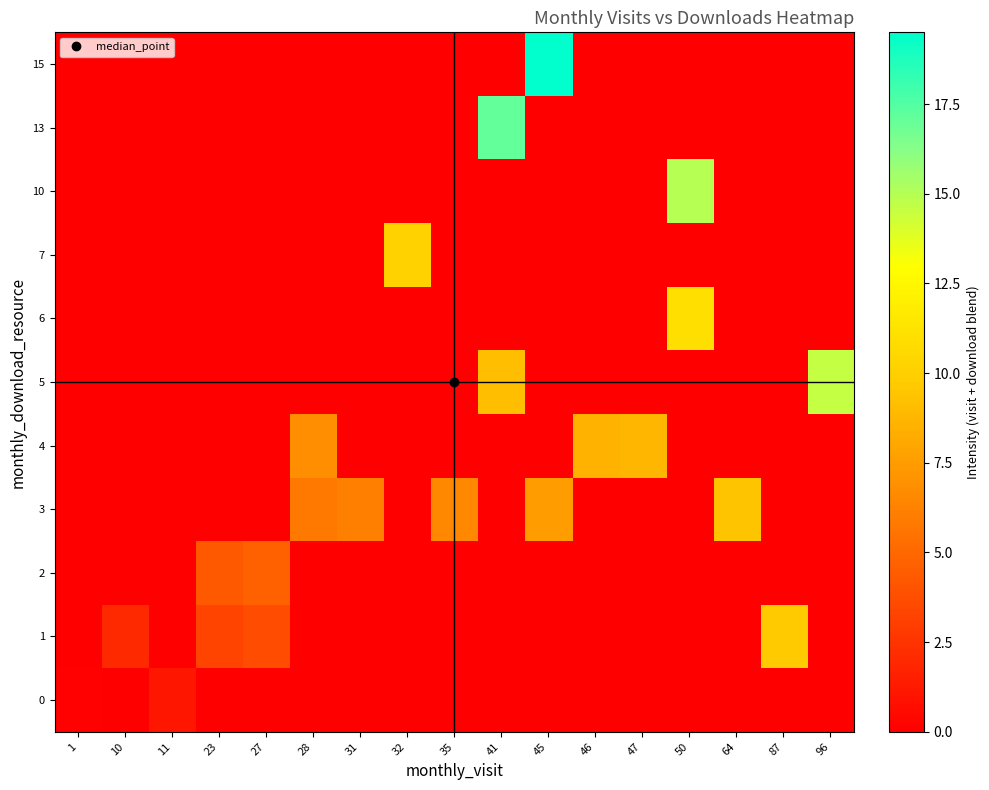

Which label corresponds to the smallest value in the chart?

10